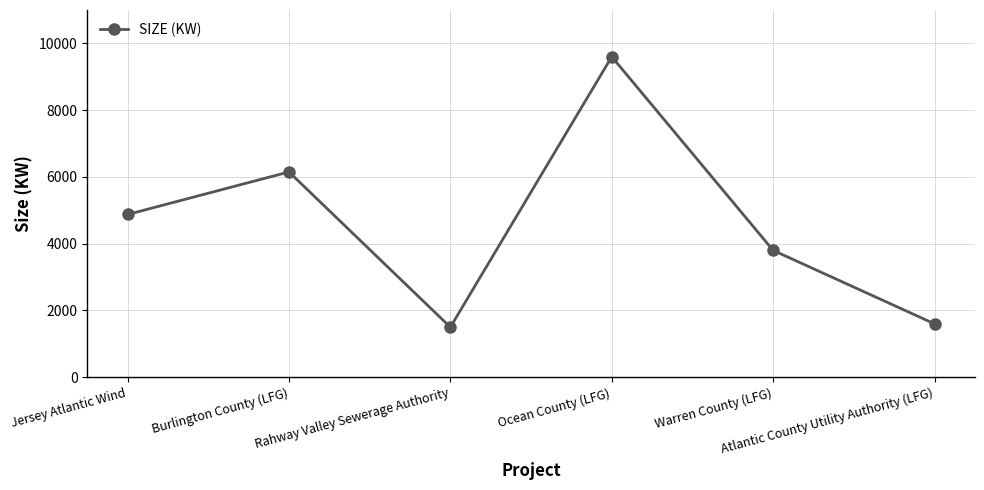

Reading left to right, list all the values displayed in this chart.

4875	6150	1500	9600	3800	1600